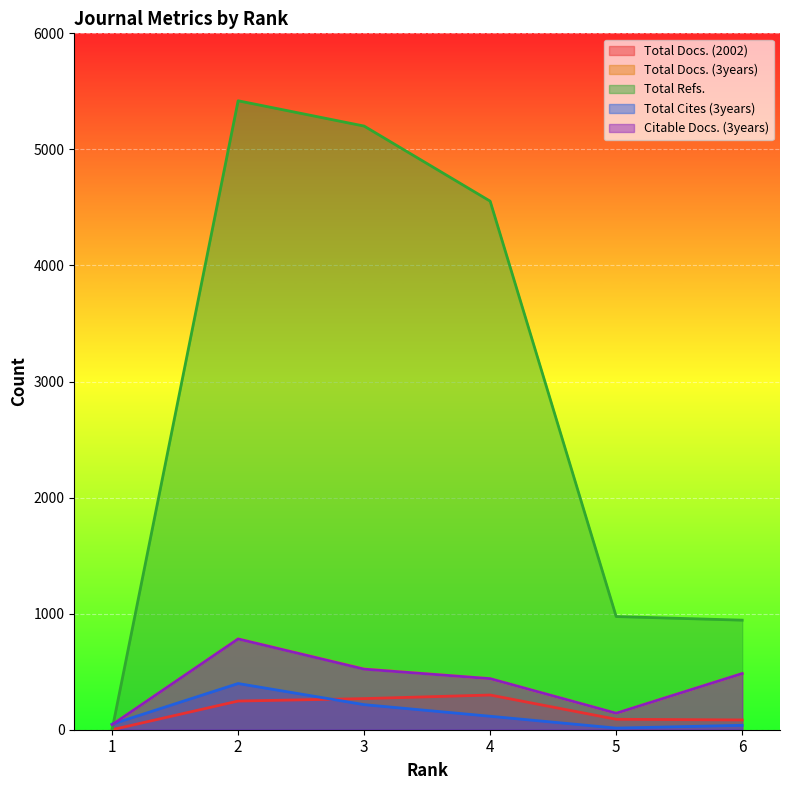

Is it true that Total Docs. (3years) equals 312 at 3?

False